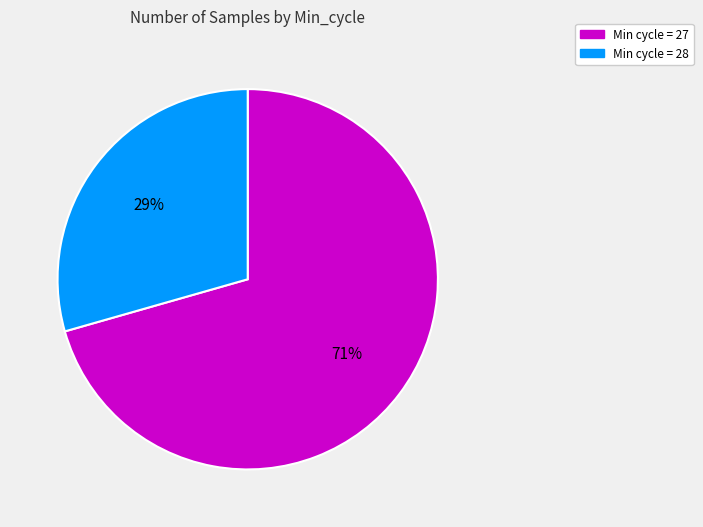

Count the number of slices in the pie.

2